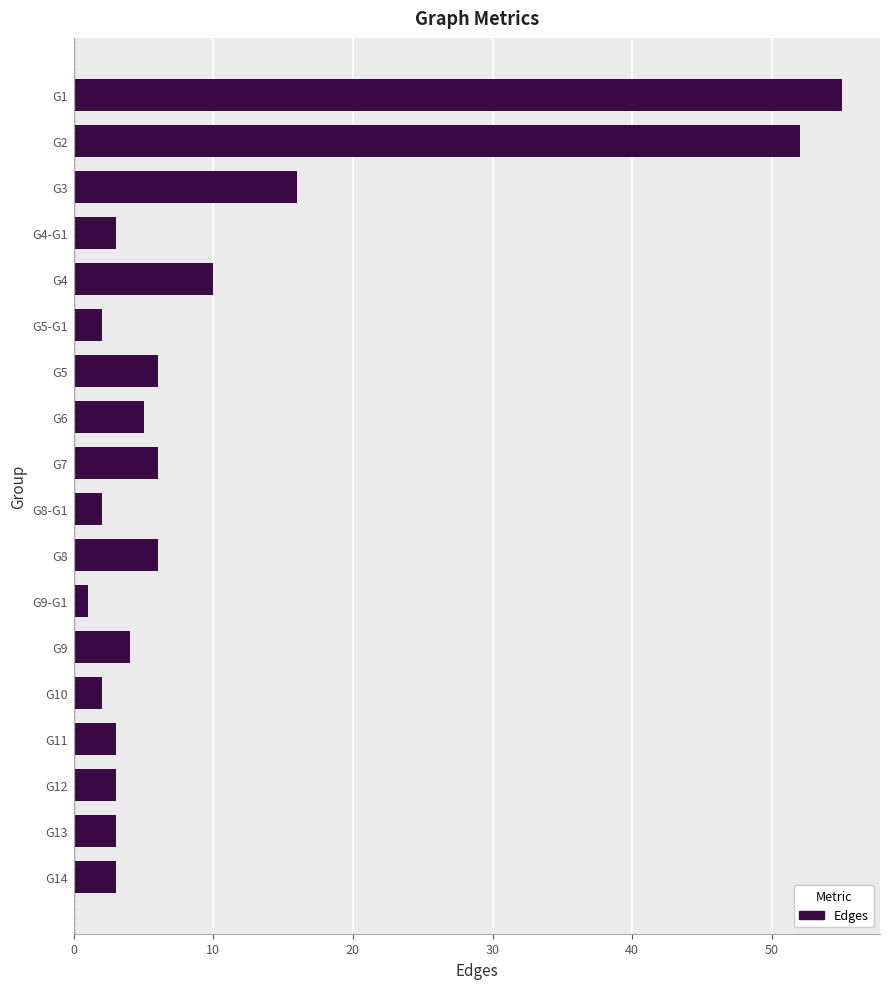

What is the label of the 2nd bar from the bottom?

G13